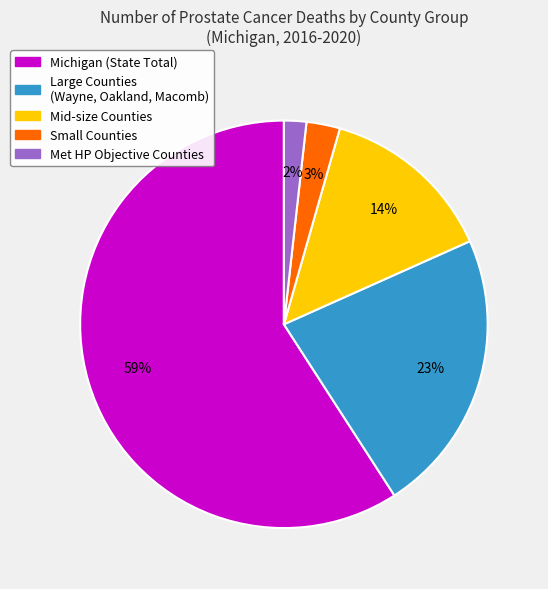

Which slice is the largest?

Michigan (State Total)